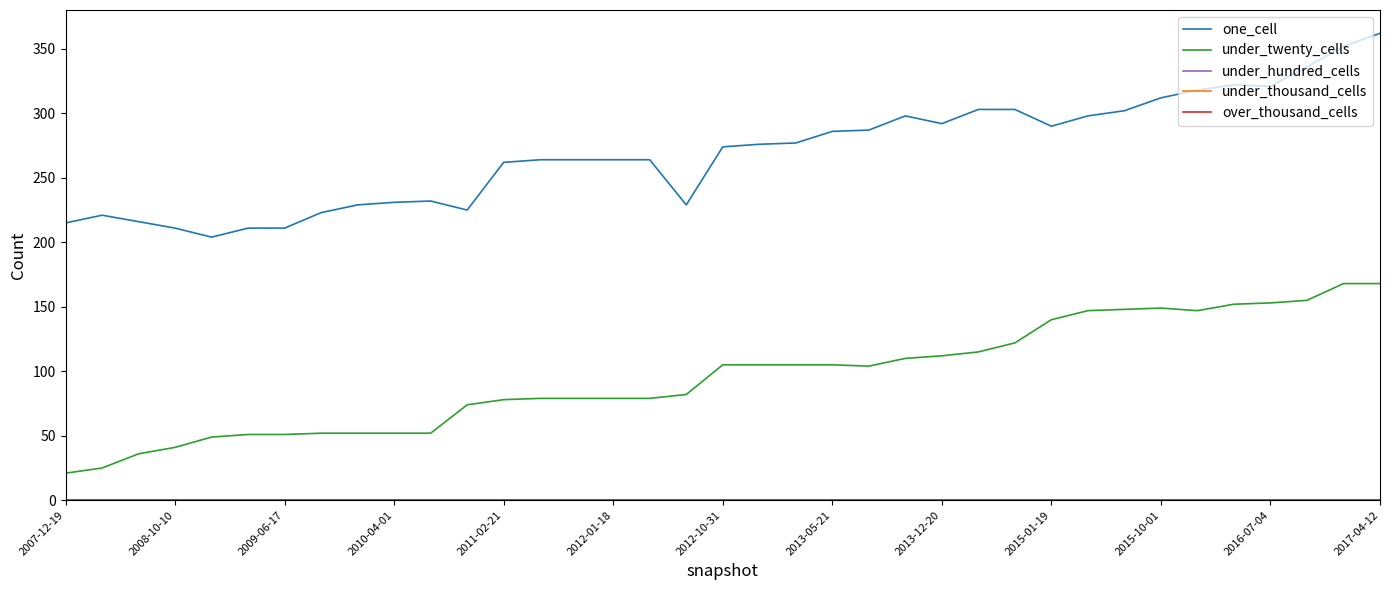

True or false: under_twenty_cells and one_cell intersect in this chart.

False